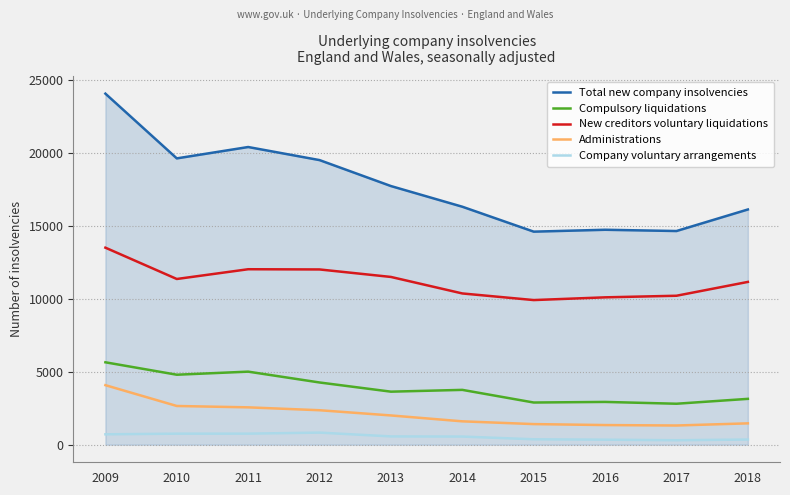

At which category is the sum across all series the highest?

2009